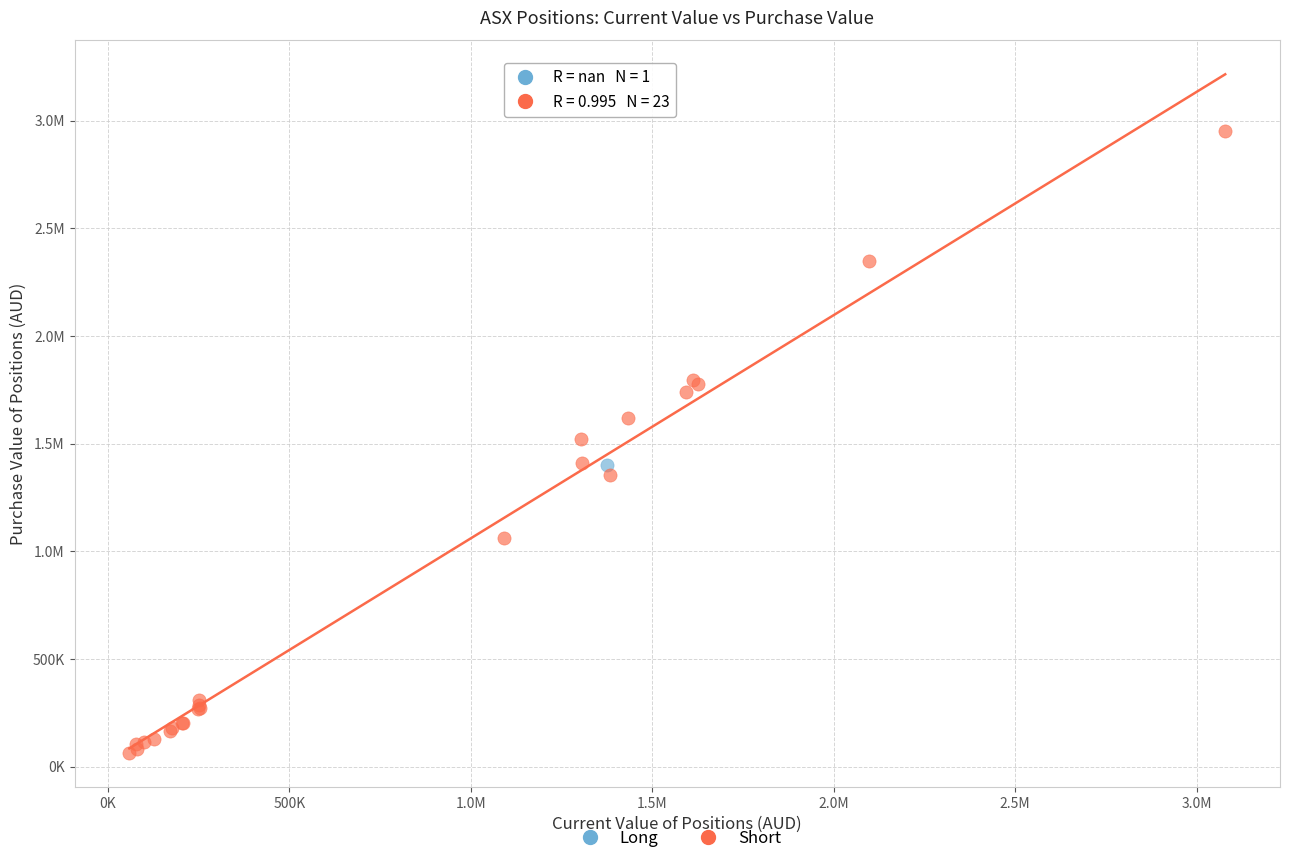

What are all the series names shown in the legend?

Long, Short